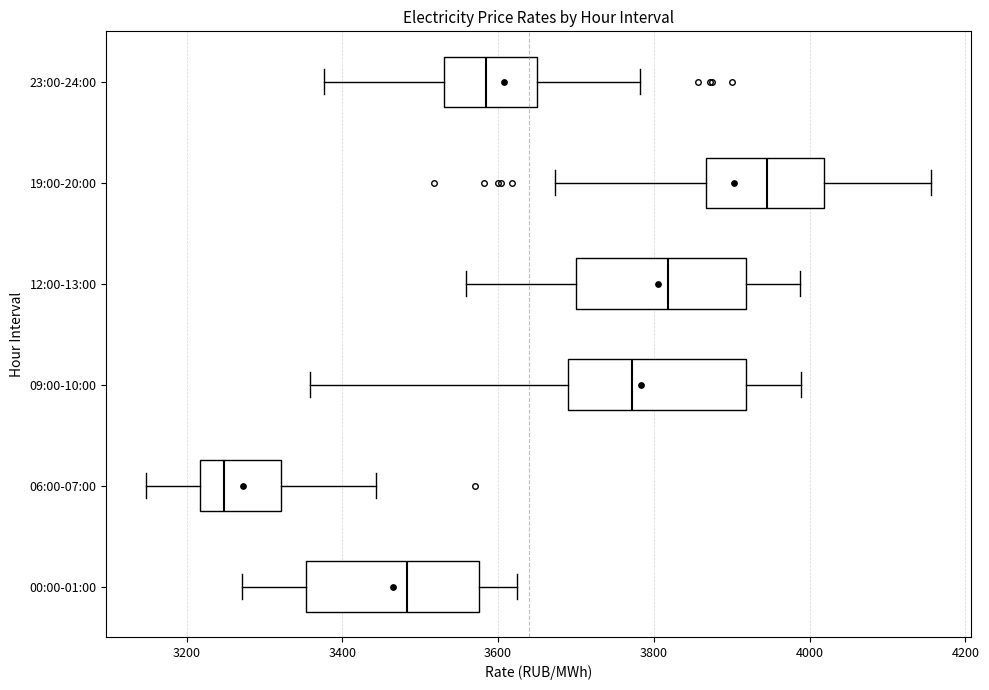

Where is the right edge of the box for 06:00-07:00 on the x-axis? The values are not printed on the chart, so give them approximately, as read against the axis.

3320